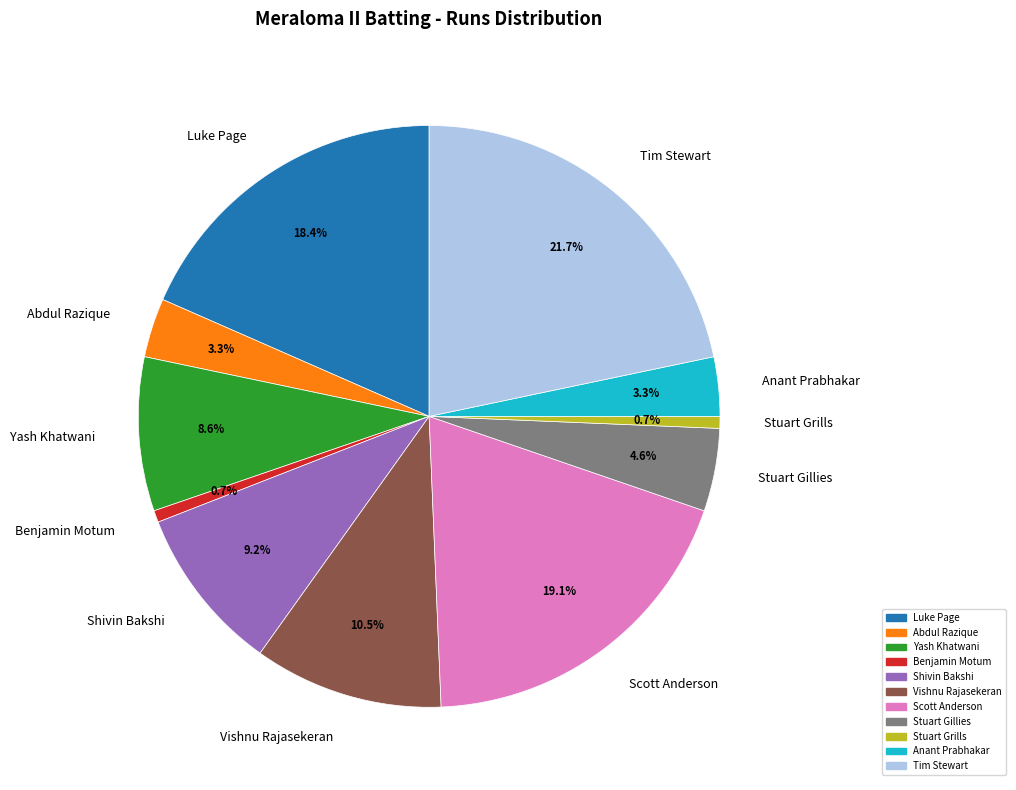

What percentage is the Benjamin Motum slice, to the nearest percent?

1%